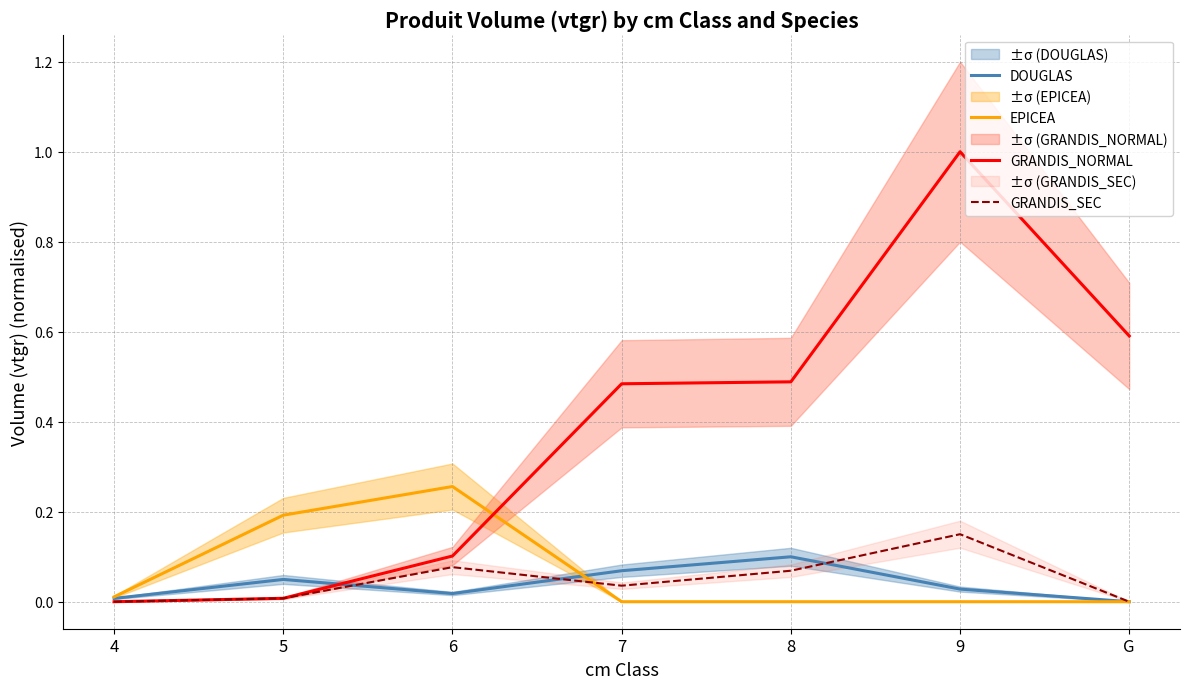

True or false: EPICEA and DOUGLAS cross at least once.

True